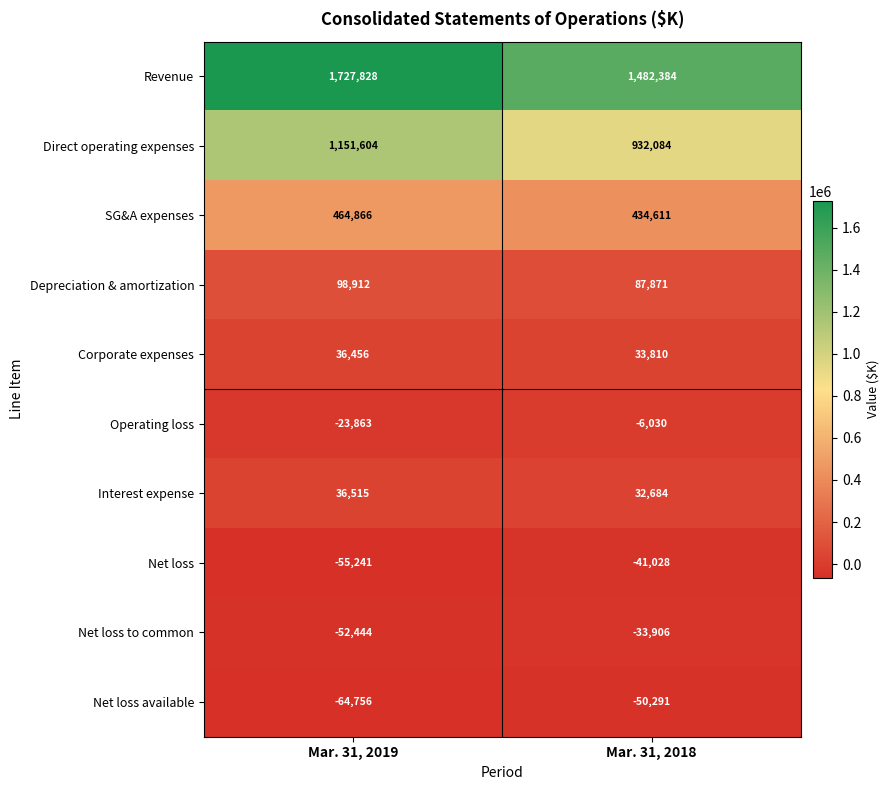

At which category is the sum across all series the highest?

Mar. 31, 2019